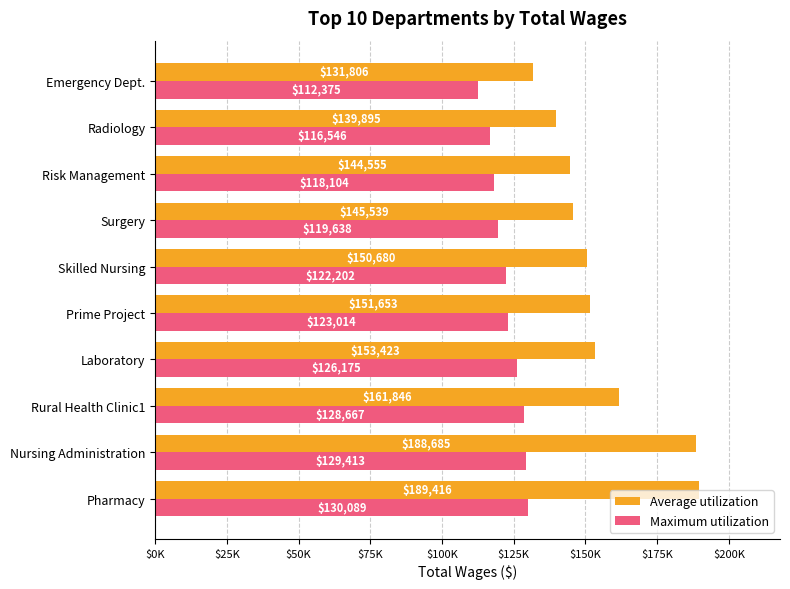

Rank the series by their maximum value, from highest to lowest.

Average utilization, Maximum utilization